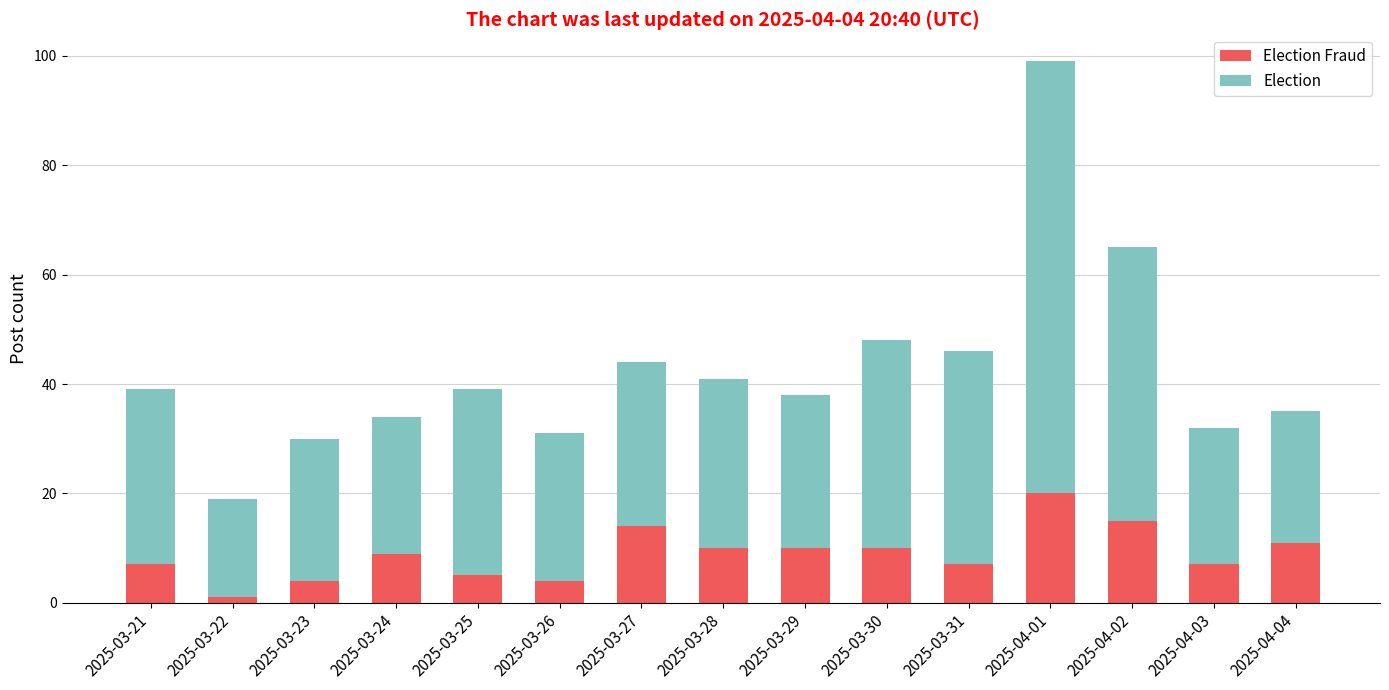

What is the total value across all series at 2025-03-24?

34